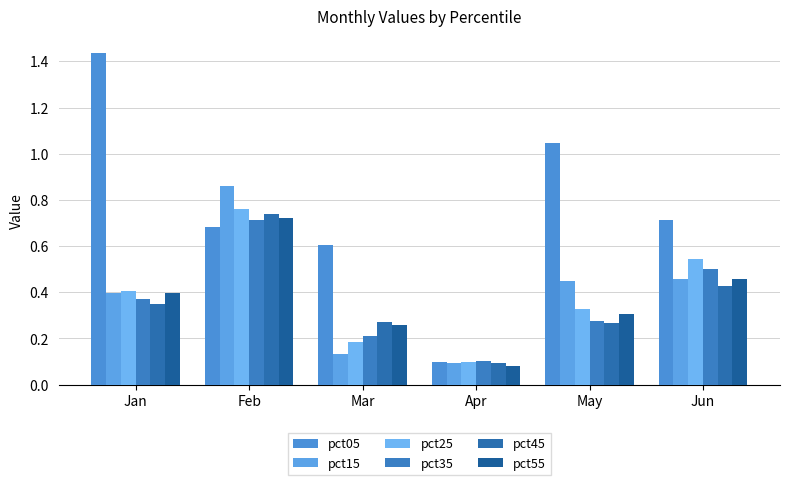

Is it true that pct35 equals 0.0 at Apr?

False